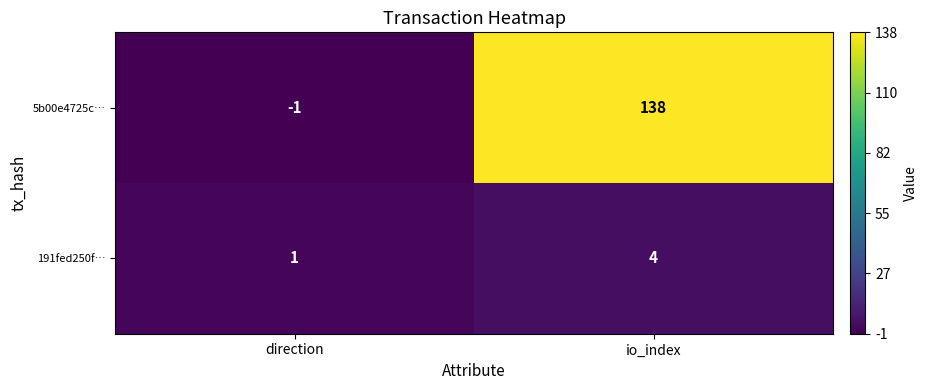

The value of 5b00e4725c… at io_index is 238. True or false?

False